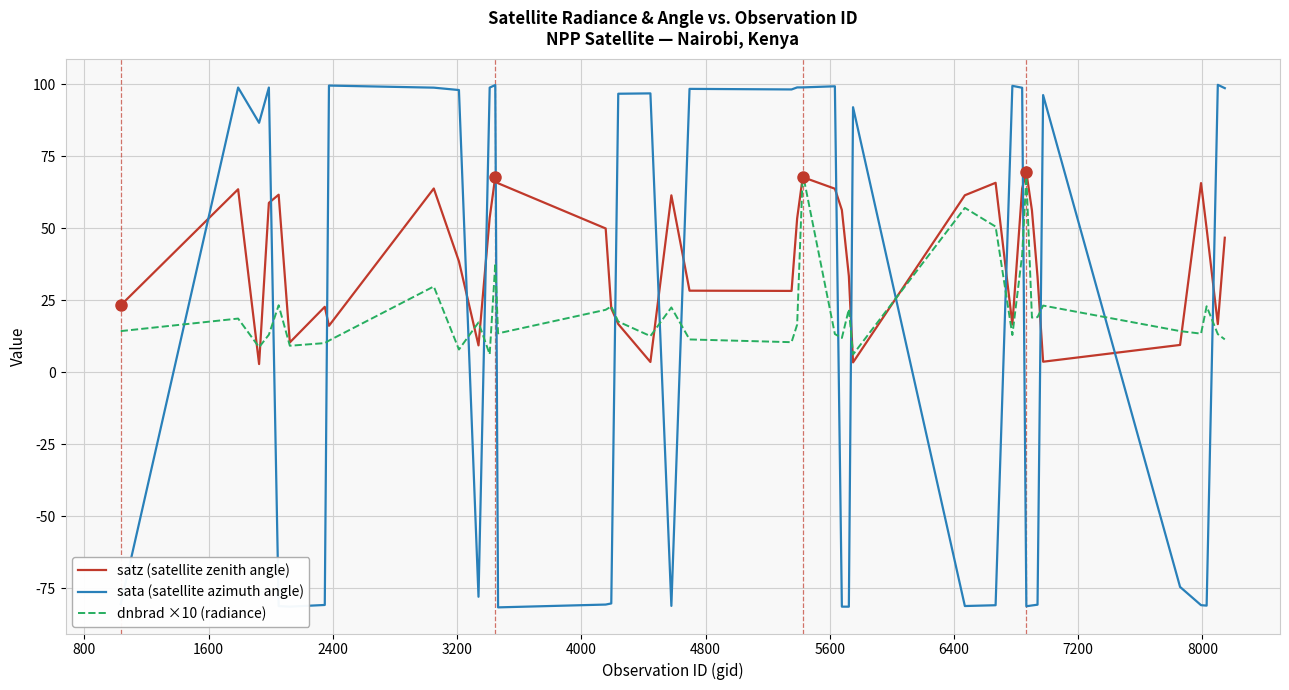

Does the chart have visible grid lines?

Yes